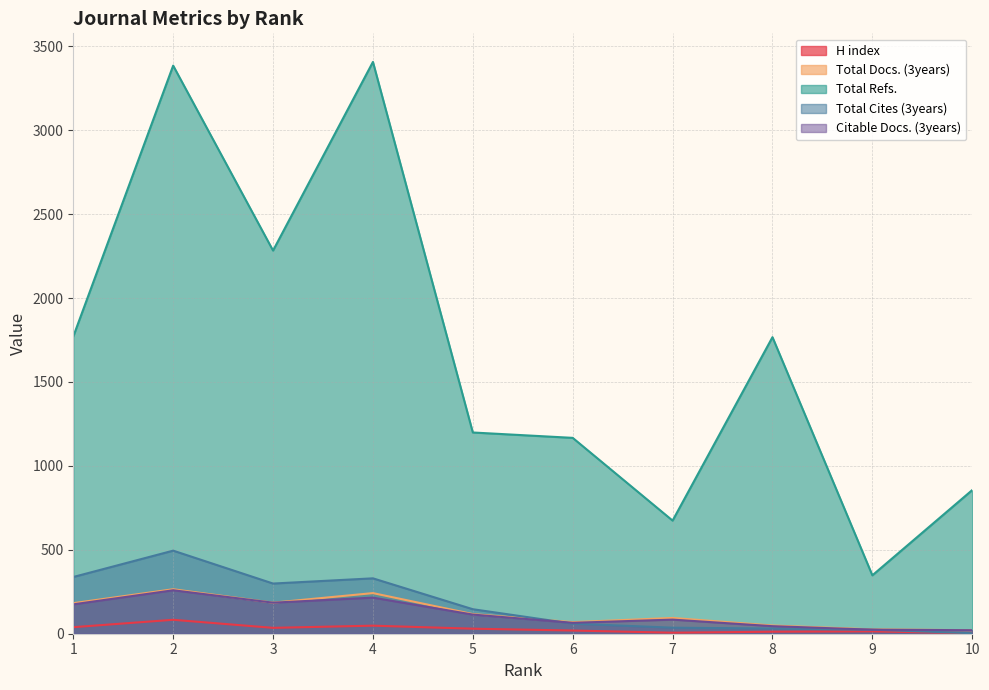

At which category does H index reach its first local peak?

2